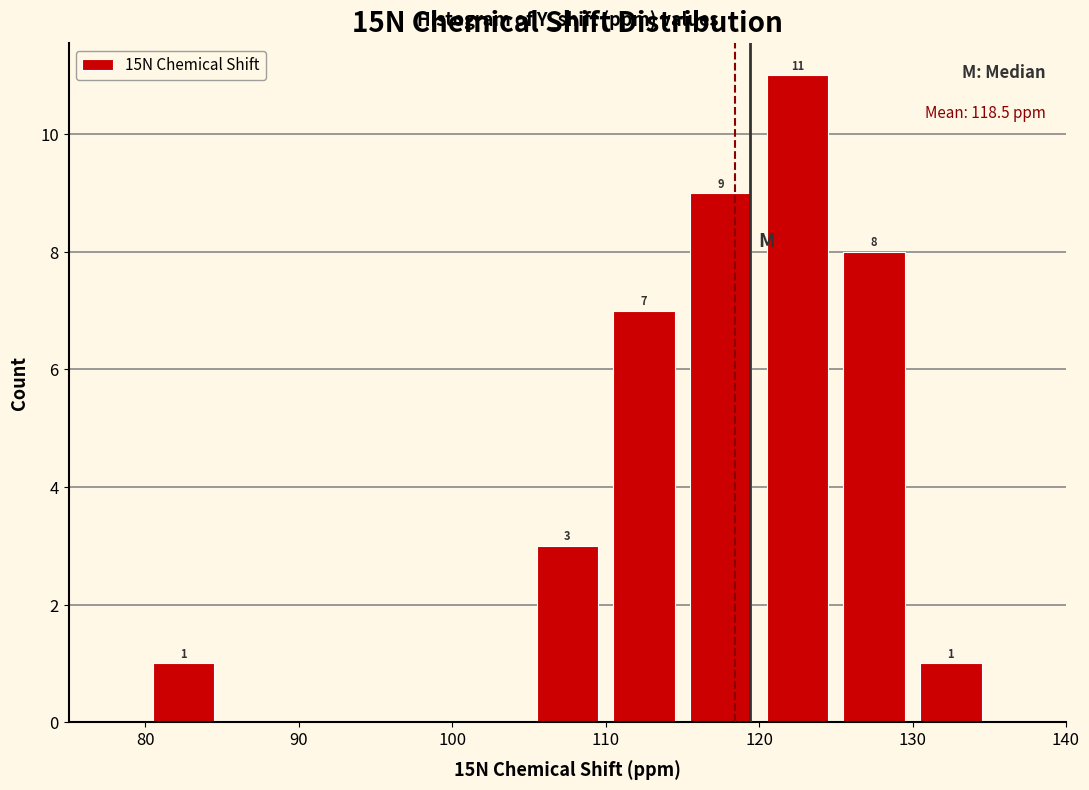

Which range on the x-axis has the tallest bar?

120 to 125